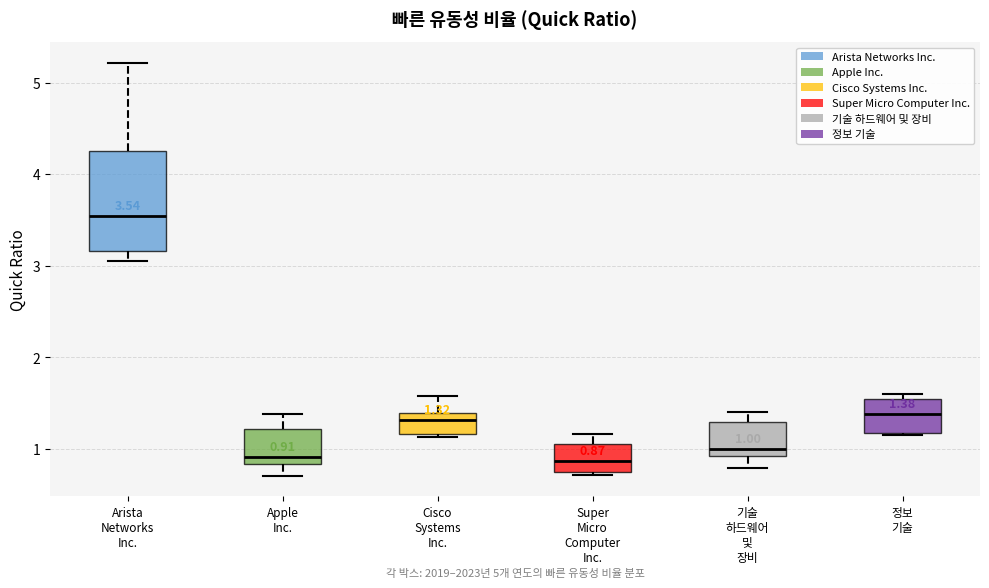

Which box has the highest median line?

Arista Networks Inc.